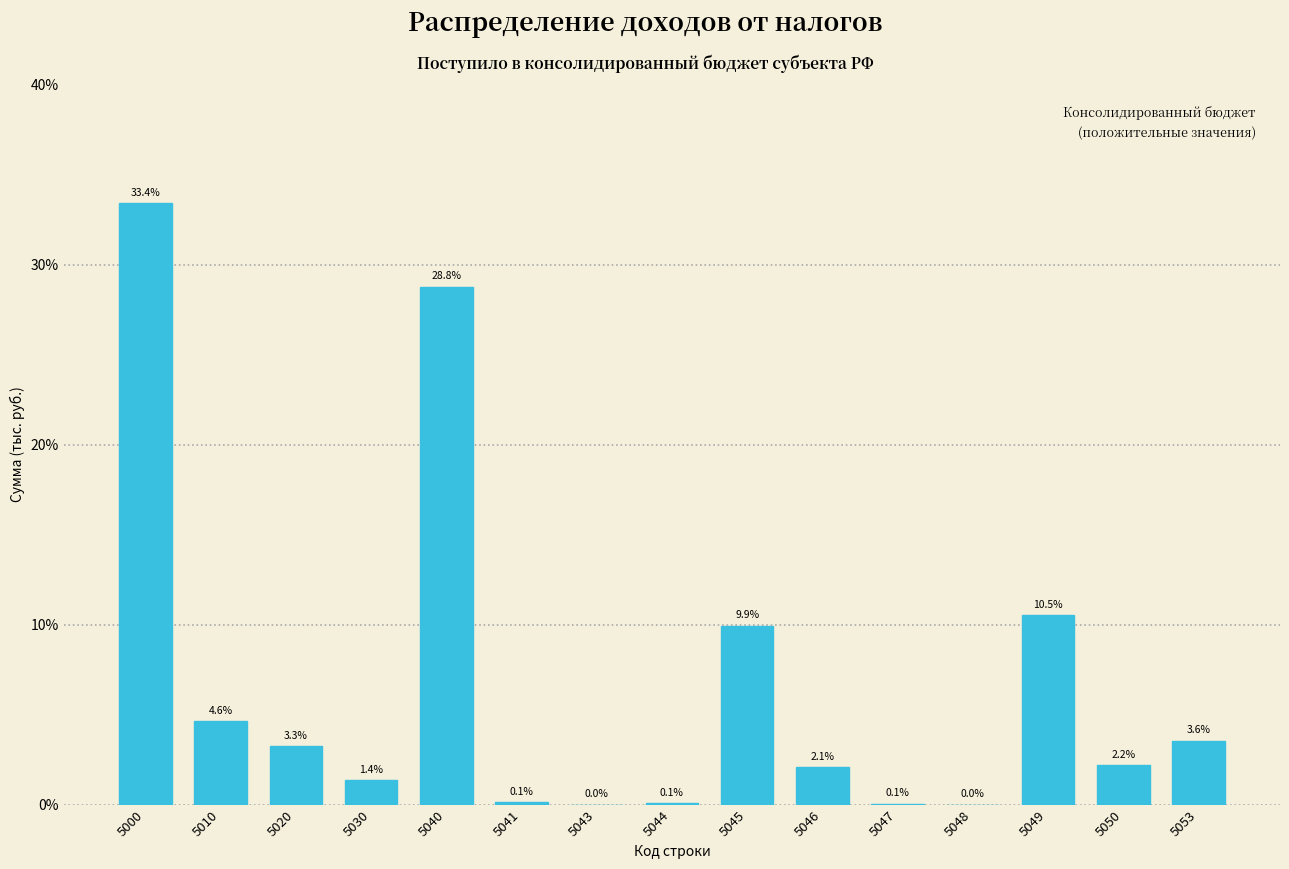

The chart shows a value of 4.6 at 5010. True or false?

True